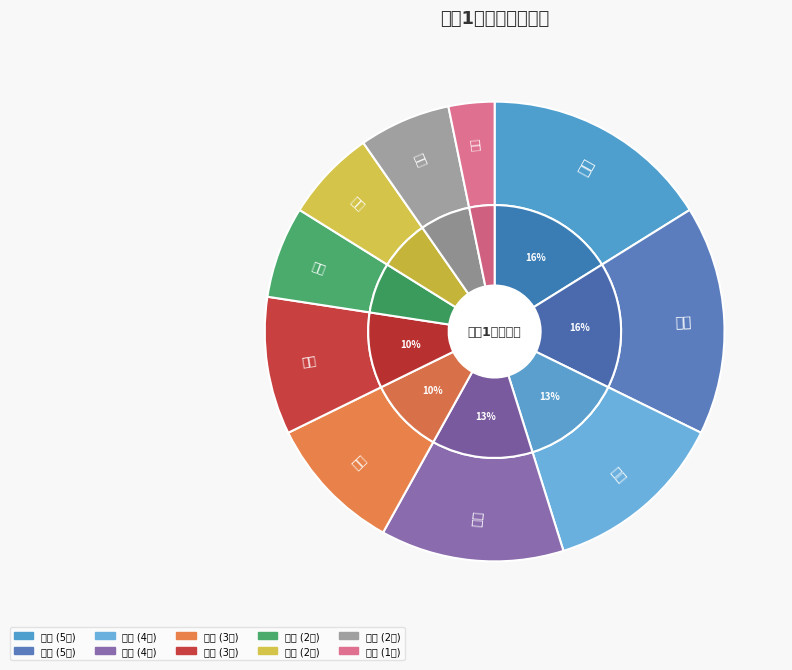

True or false: 语文 accounts for 16% of the total.

True